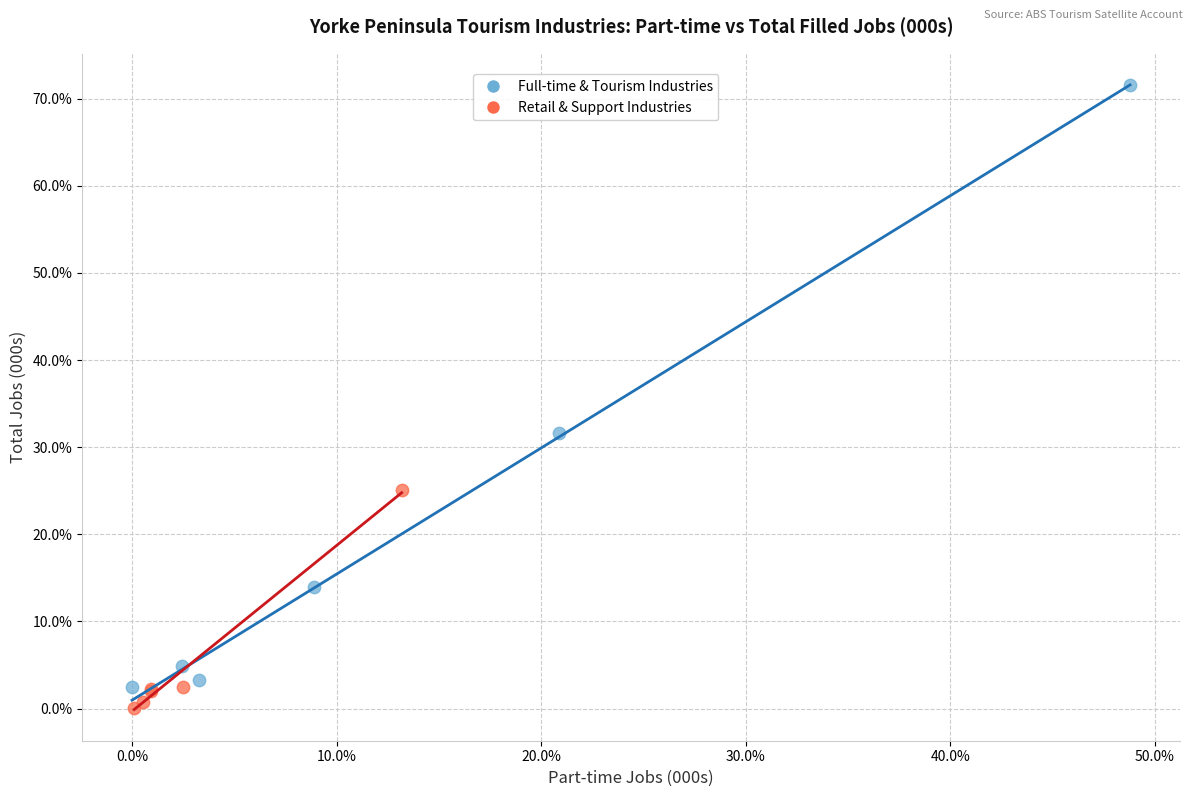

Which series contains the lowest Y value?

Retail & Support Industries